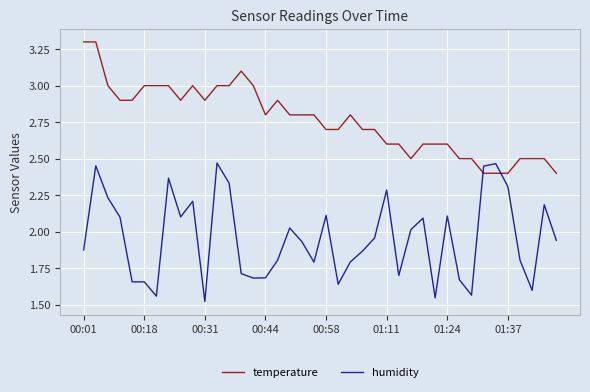

Which series has the largest total across all categories?

temperature